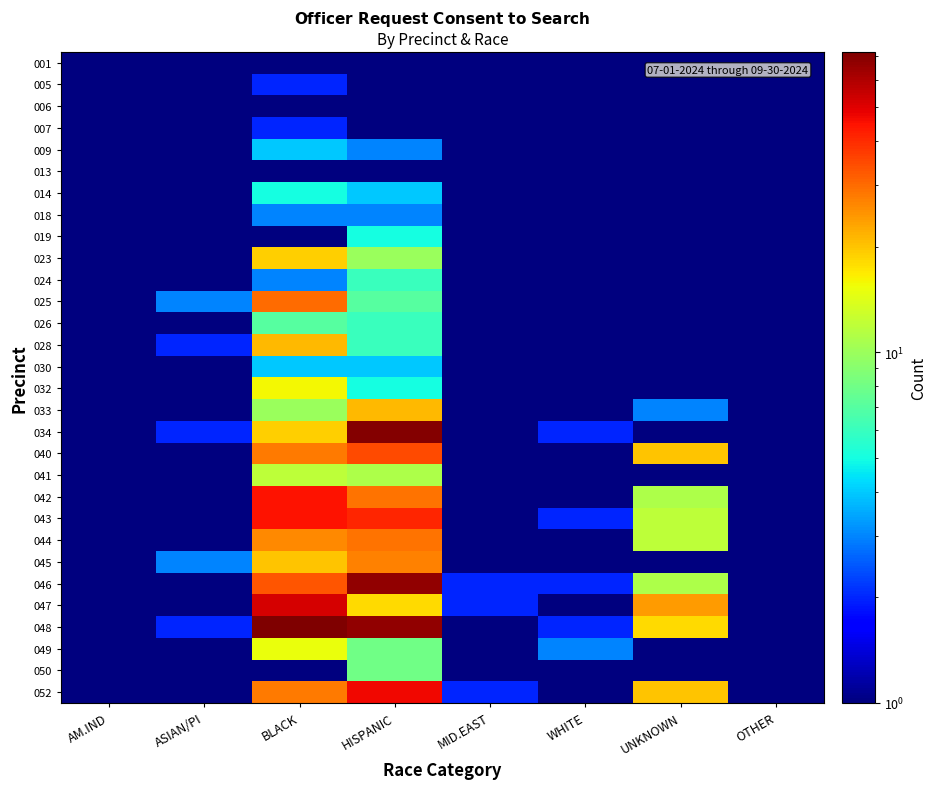

What is the greatest value displayed?

72.0